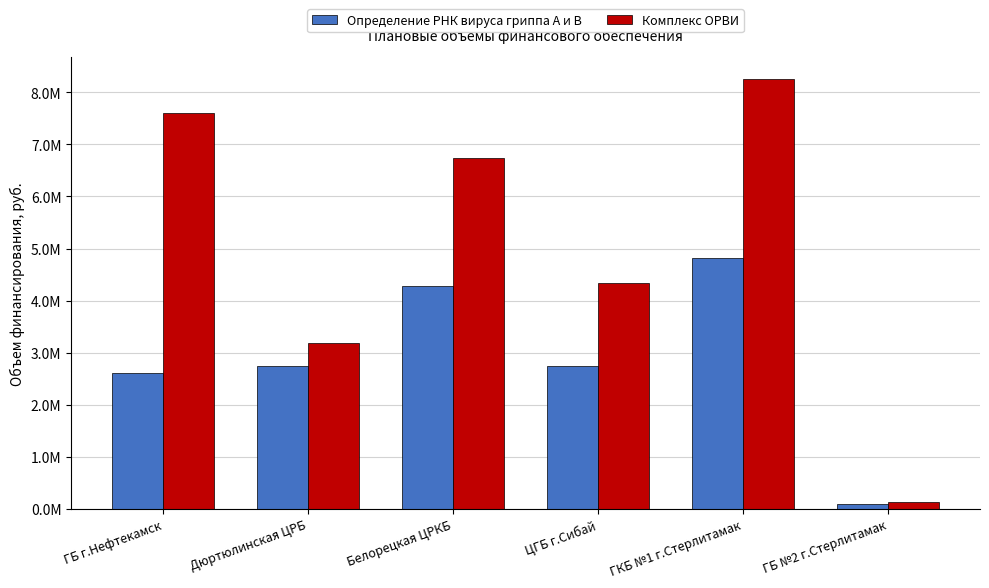

Reading left to right, list all the values displayed in this chart.

Определение РНК вируса гриппа A и B: ГБ г.Нефтекамск=2616523	Дюртюлинская ЦРБ=2748371	Белорецкая ЦРКБ=4283925	ЦГБ г.Сибай=2752810	ГКБ №1 г.Стерлитамак=4818860	ГБ №2 г.Стерлитамак=86122
Комплекс ОРВИ: ГБ г.Нефтекамск=7607607	Дюртюлинская ЦРБ=3188575	Белорецкая ЦРКБ=6738885	ЦГБ г.Сибай=4330344	ГКБ №1 г.Стерлитамак=8261943	ГБ №2 г.Стерлитамак=135476